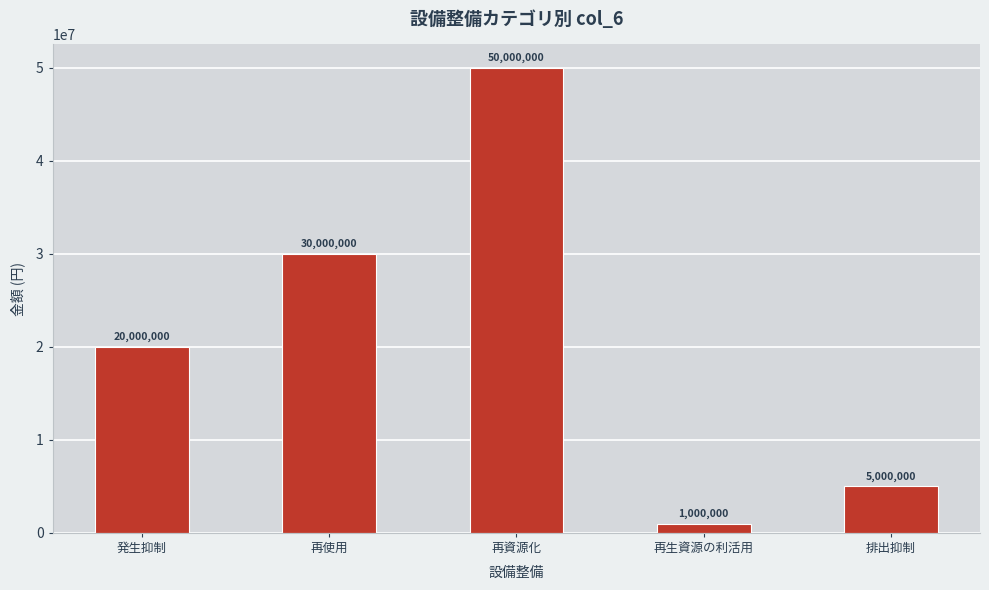

What is the ratio of the value at 再資源化 to the value at 再生資源の利活用?

50.0